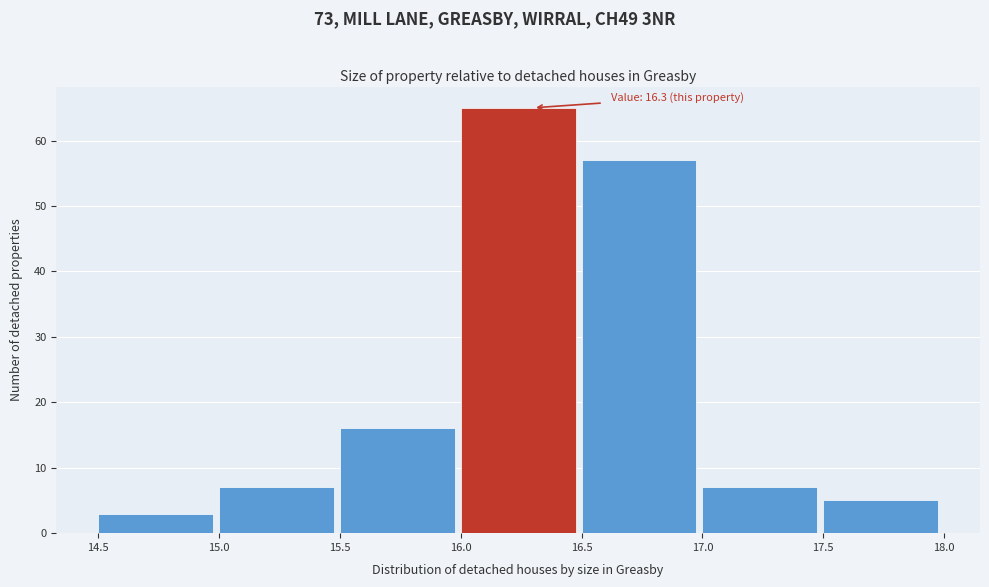

Over which range of the x-axis is the bar tallest?

16.0 to 16.5